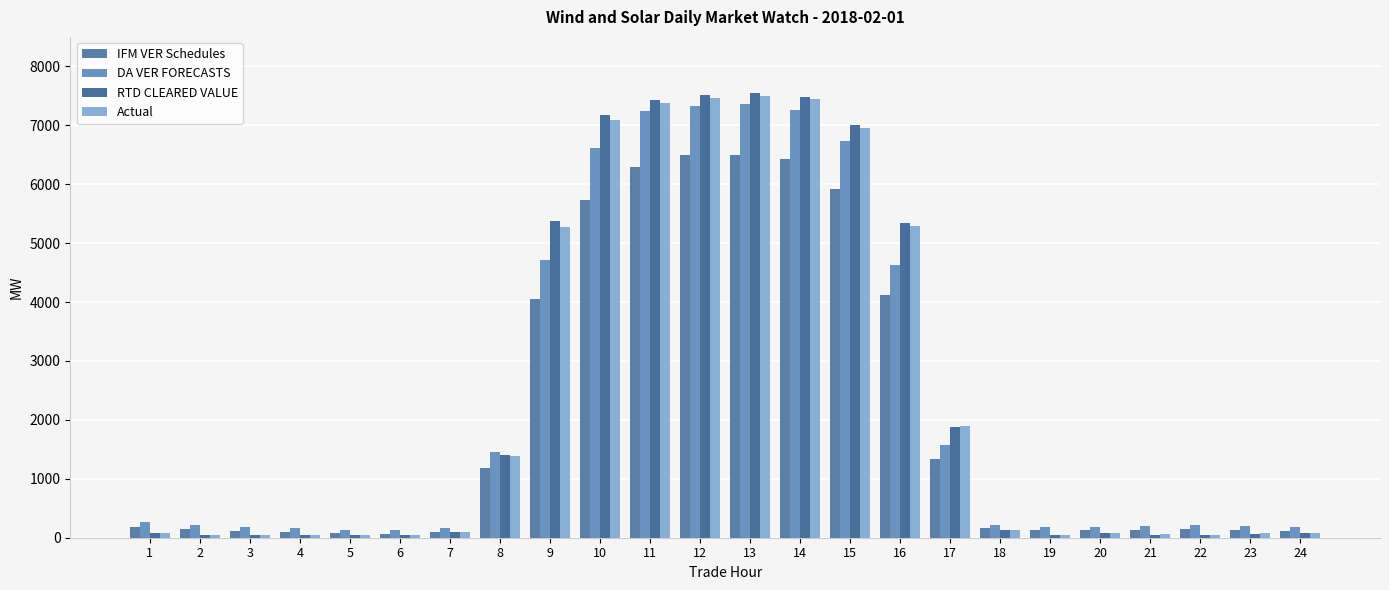

Does the chart contain any negative values?

No